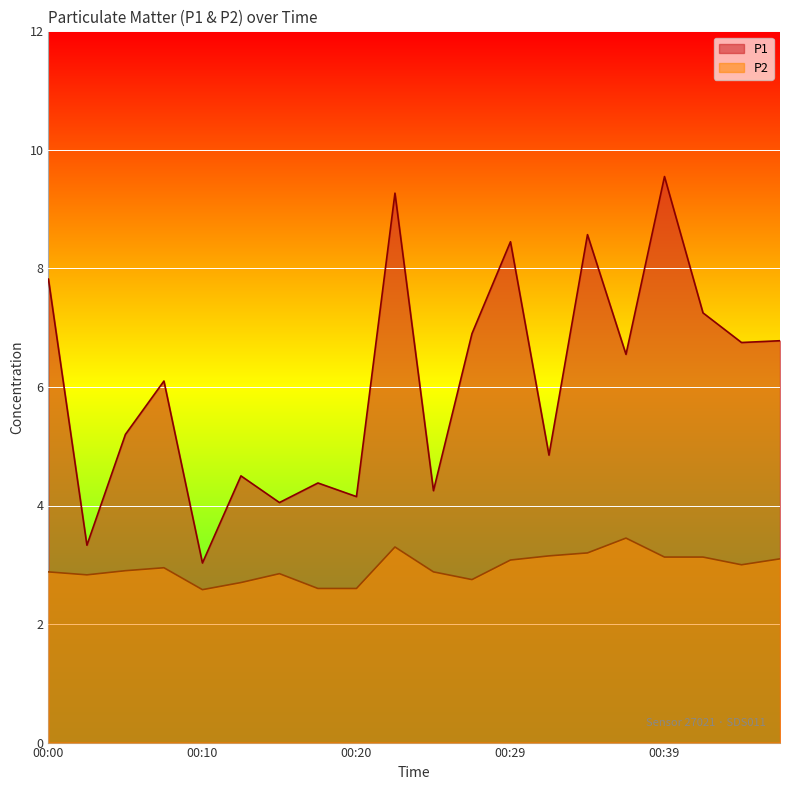

How many interior local peaks does the P2 series have?

4